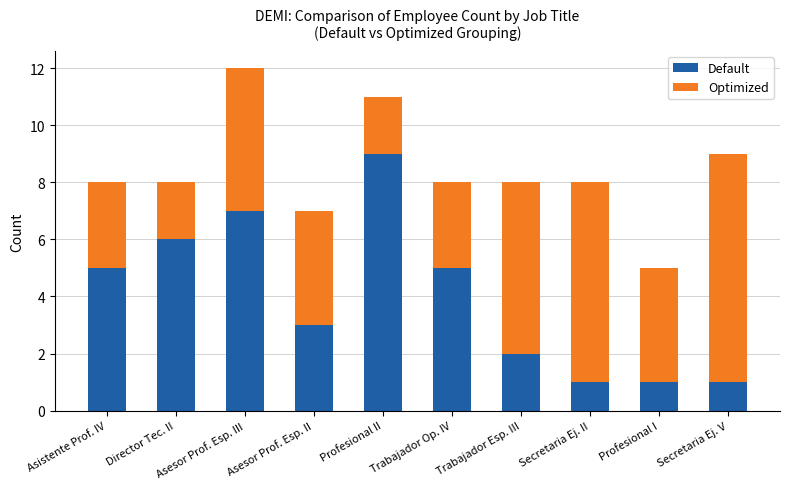

The value of Default at Secretaria Ej. V is 1. True or false?

True